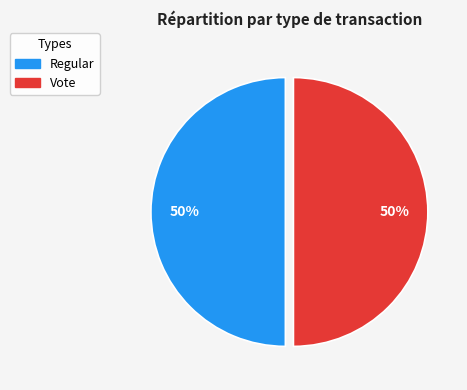

True or false: Vote accounts for 43% of the total.

False